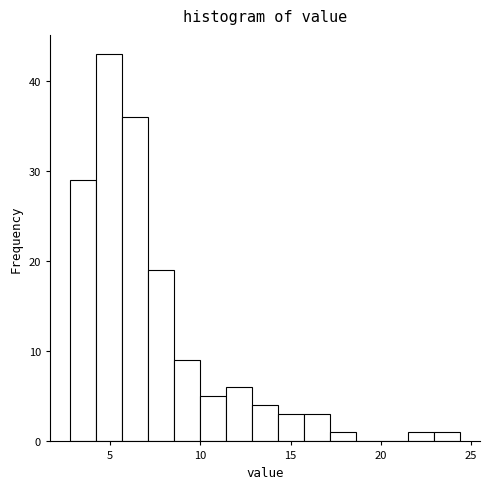

Read against the x-axis, roughly where is the centre of the tallest bar?

5.0